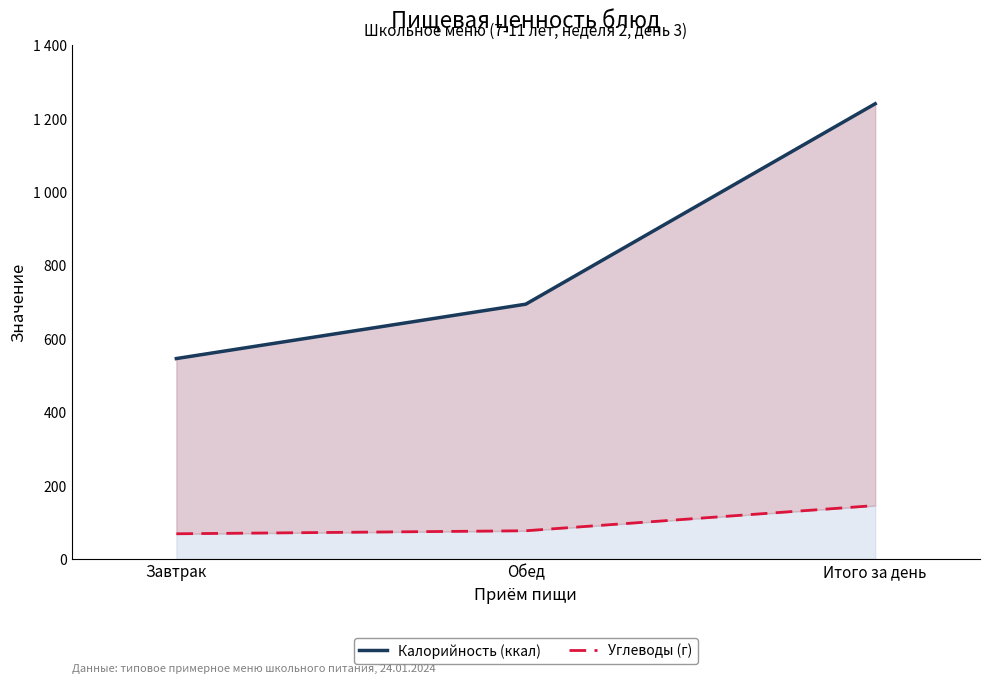

What is the difference between the maximum and minimum values in the Калорийность (ккал) series?

694.5